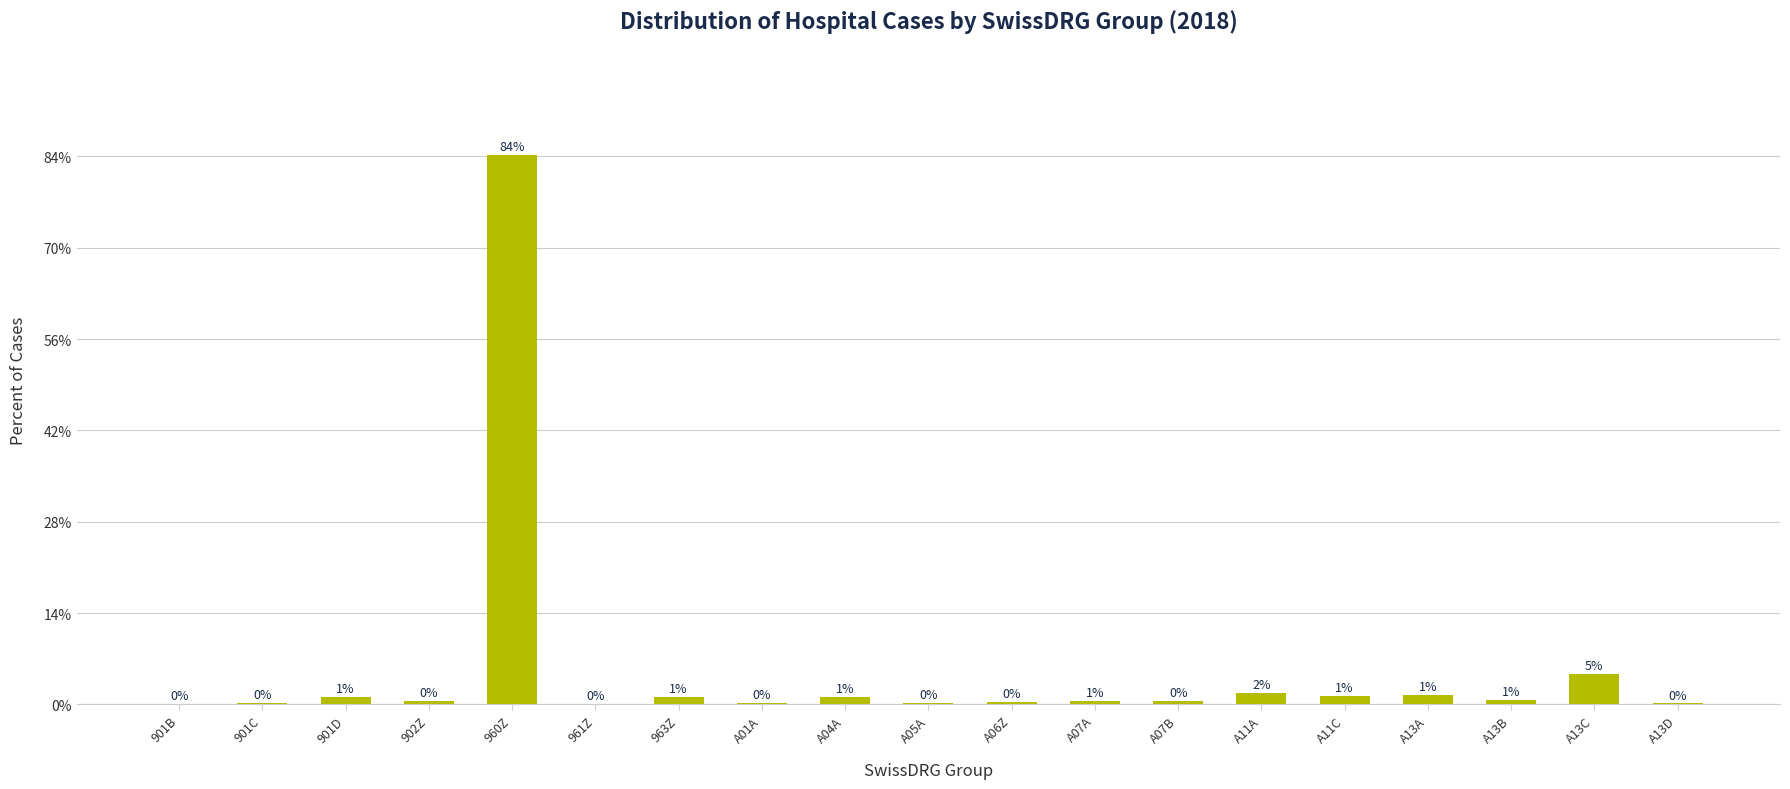

Which has a higher value, 963Z or A11A?

A11A